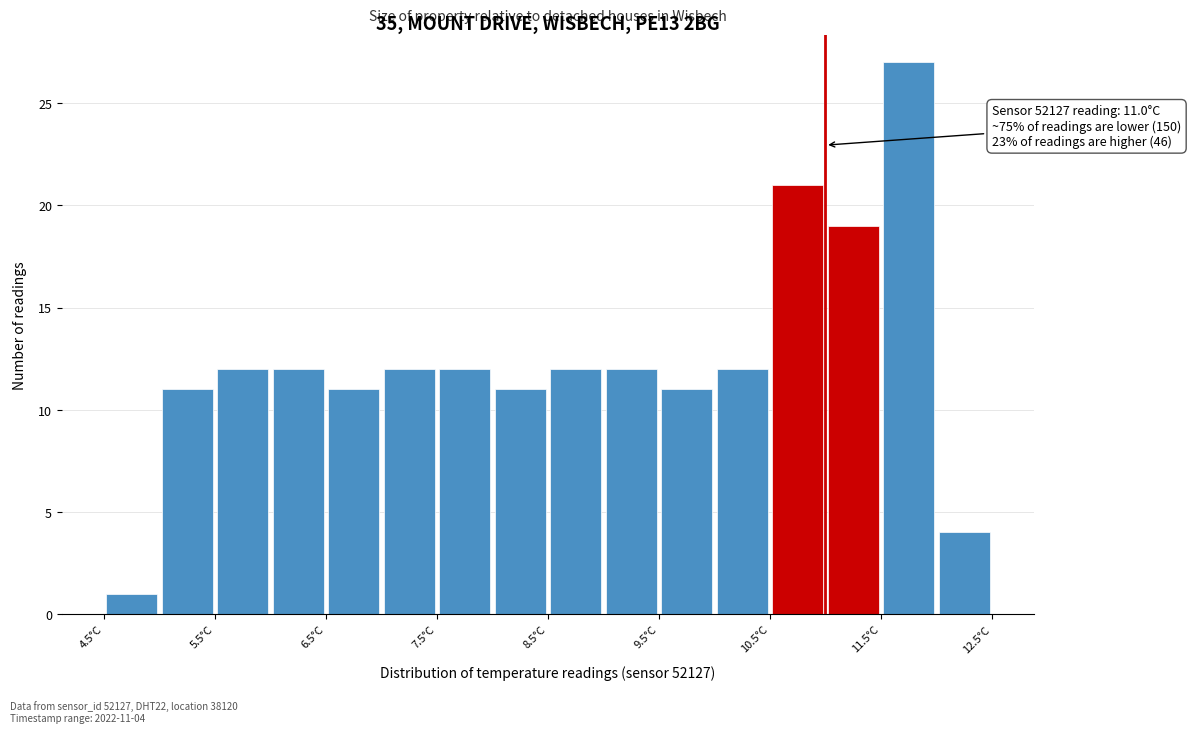

Which range on the x-axis has the tallest bar?

11.5 to 12.0